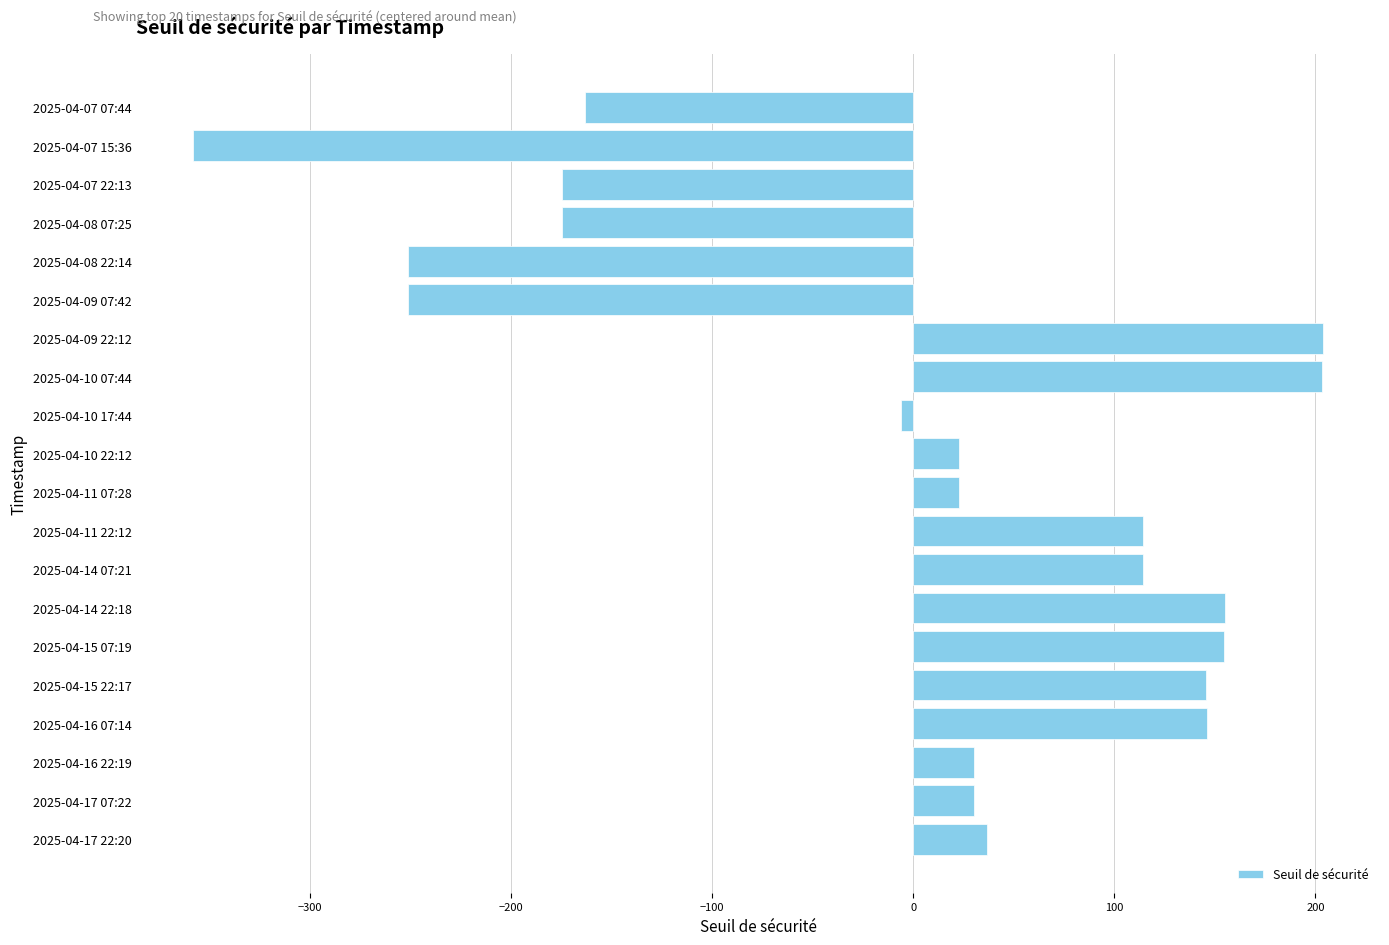

How many data points does each series have?

20